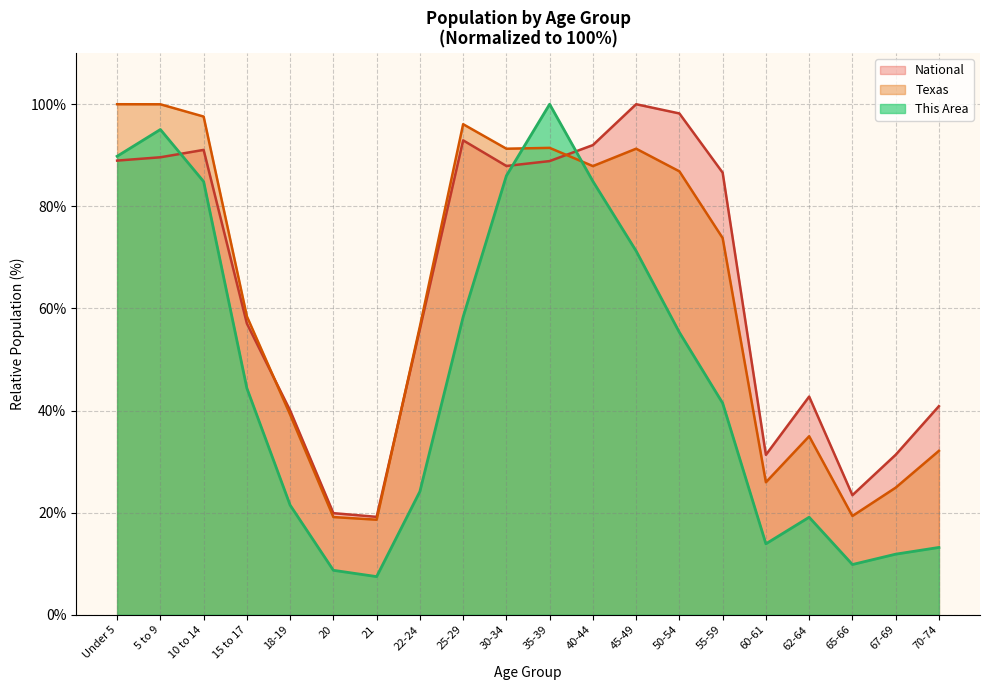

What is the difference between the National values at 70-74 and 30-34?

47.0